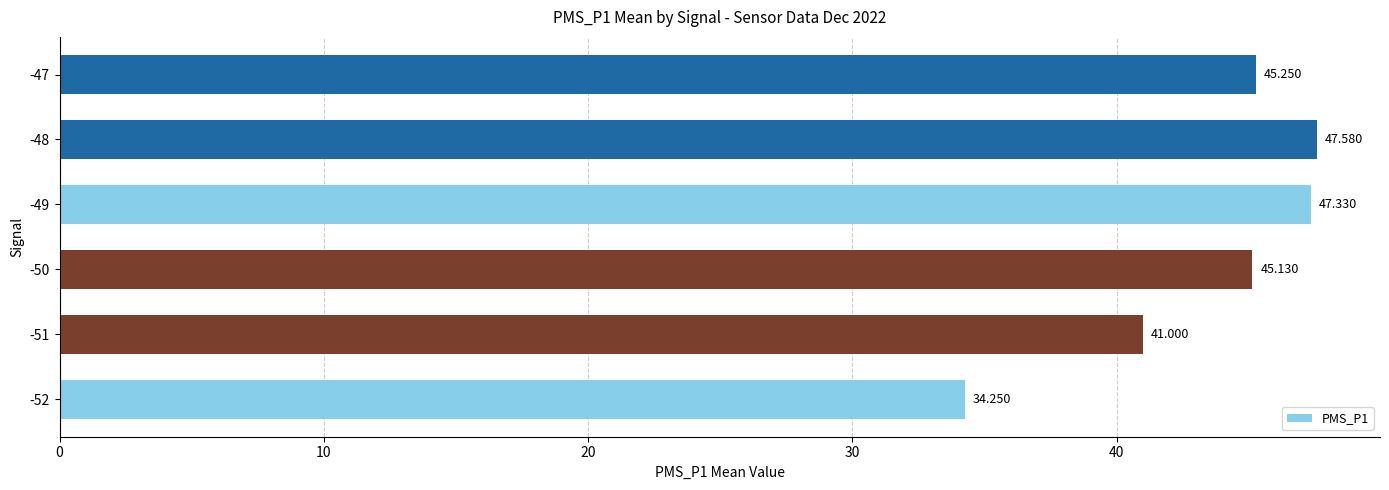

What is the average value?

43.4